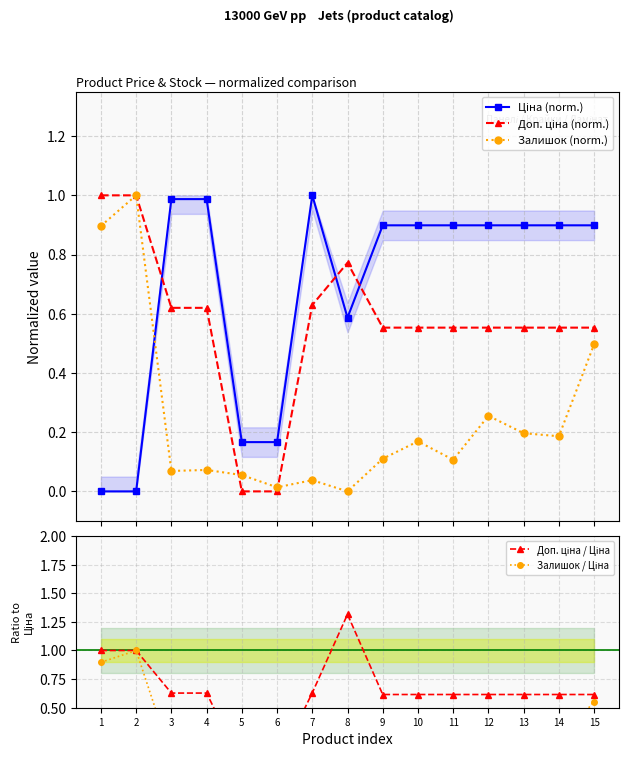

At which category does Доп. ціна (norm.) reach its first local peak?

8